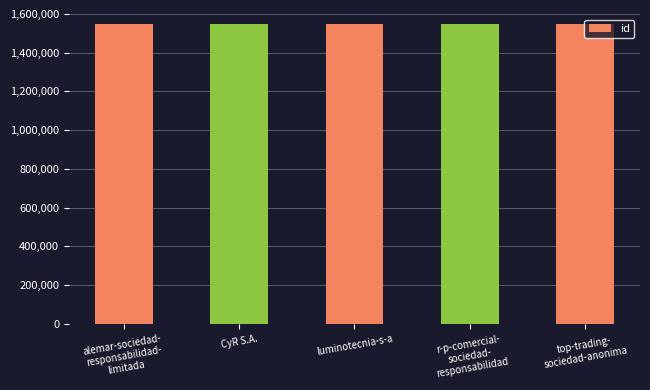

Are the bars grouped side by side (vs. stacked)?

No